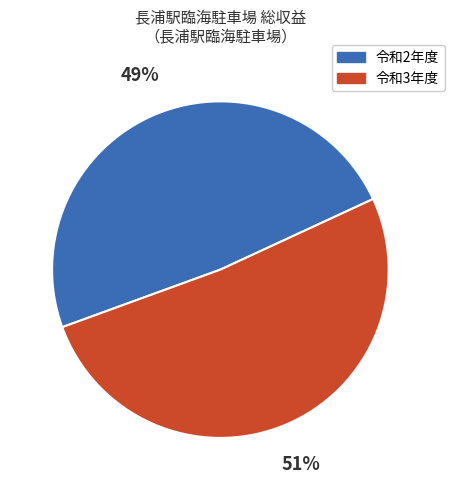

Does any single category account for the majority?

Yes